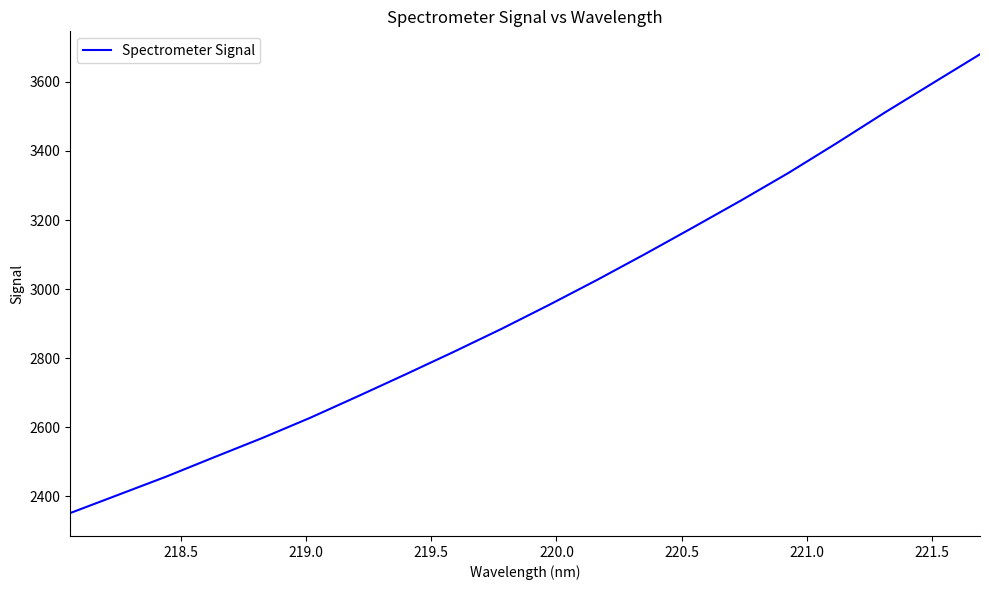

What is the smallest value displayed?

2350.7